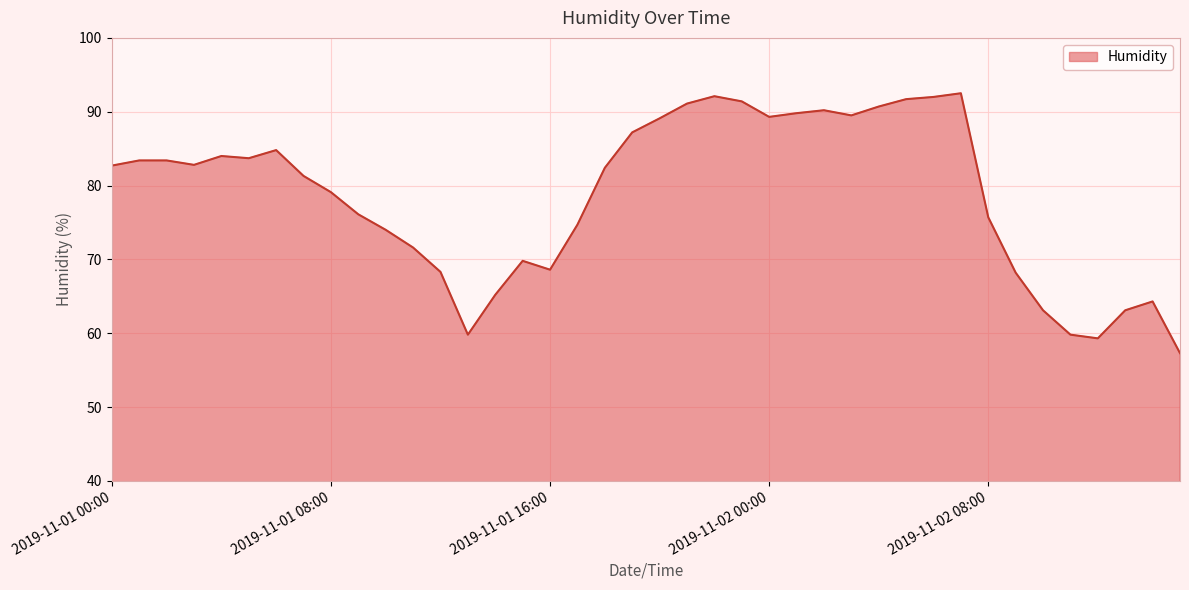

What is the smallest value displayed?

57.3